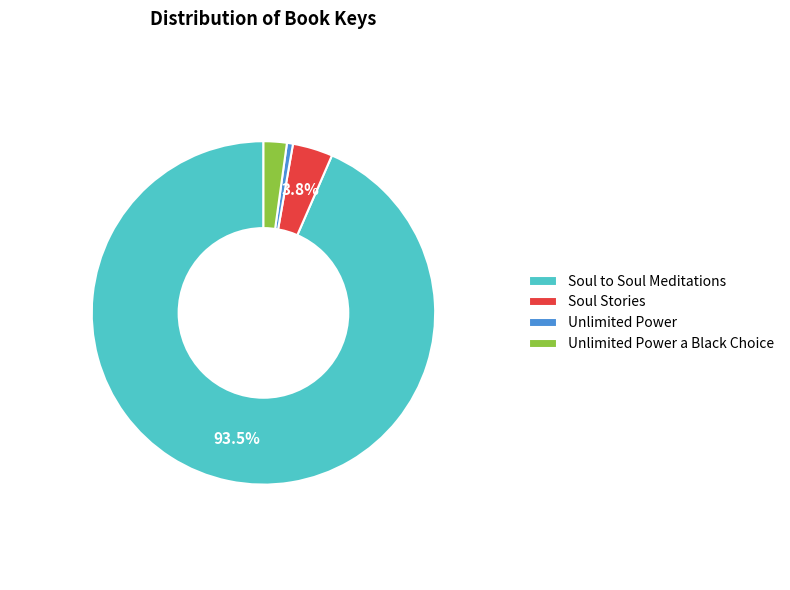

Is the sum of Unlimited Power and Unlimited Power a Black Choice greater than half?

No